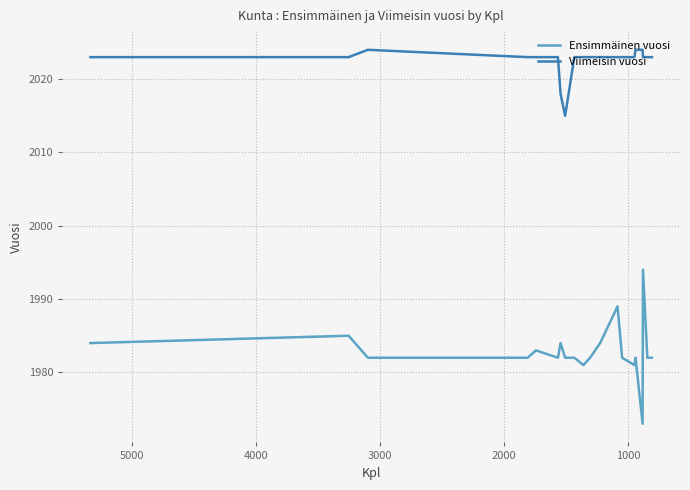

What is the approximate value of Ensimmäinen vuosi at 5000, to the nearest 10?

1980